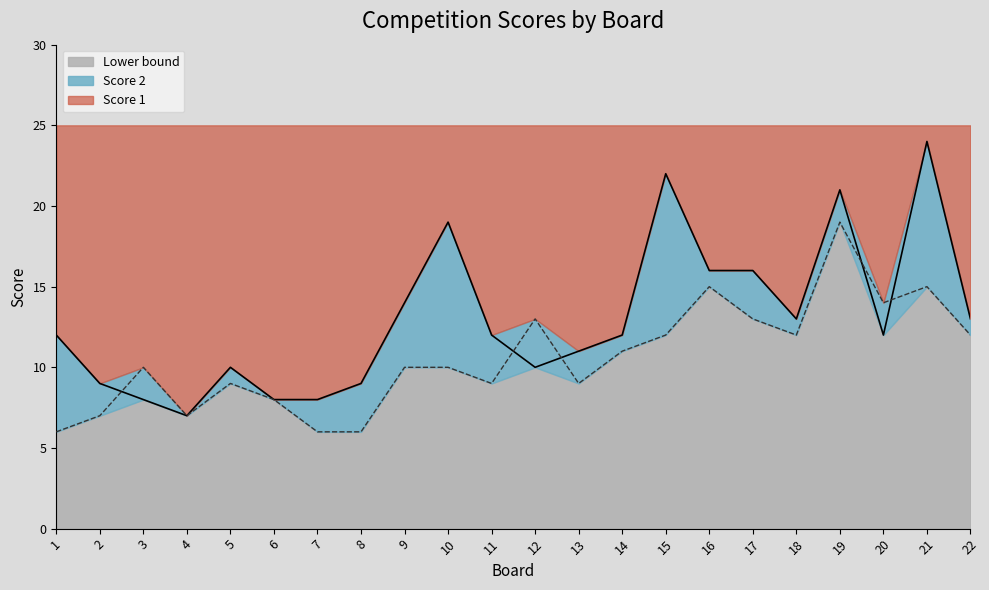

How many data points in Score 1 are above 12?

9